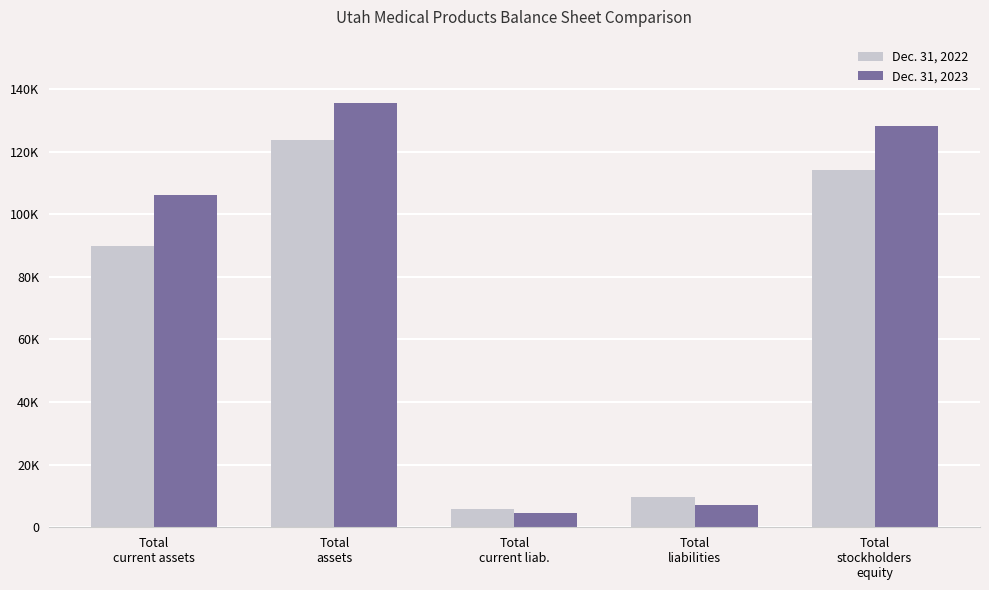

What is the minimum value shown in the chart?

4710